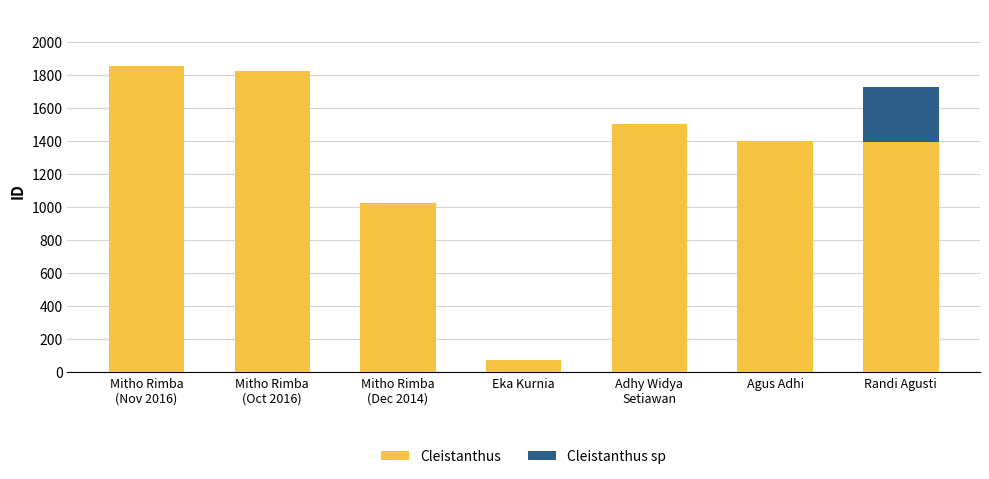

What is the highest value of the Cleistanthus series?

1852